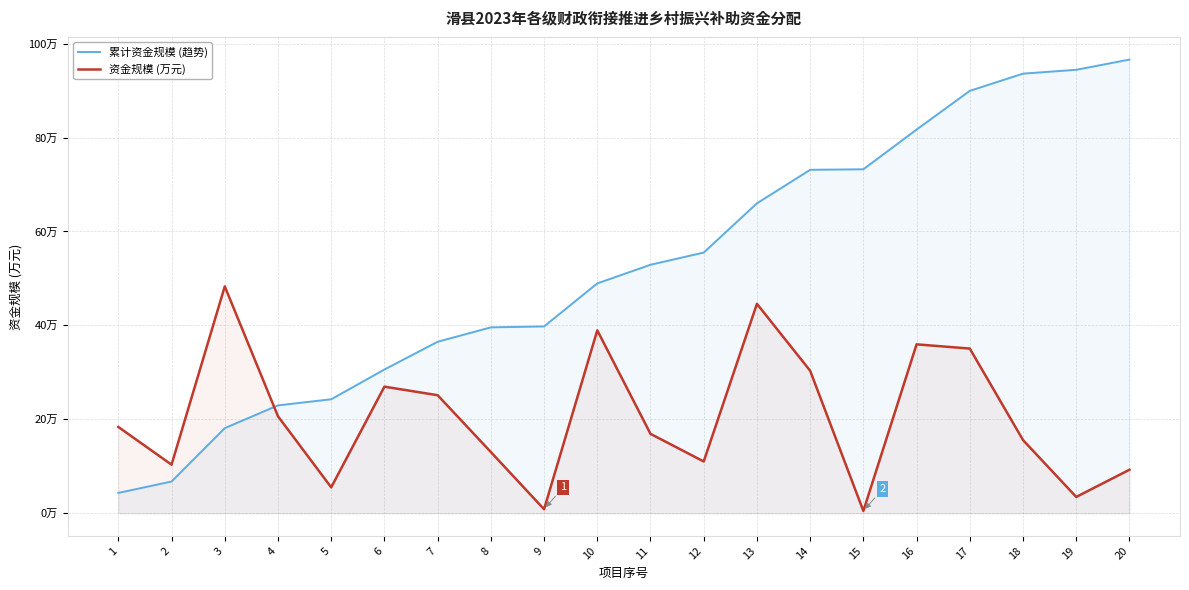

What is the value of the 累计资金规模 (趋势) point at the 6th from the left?

30.6